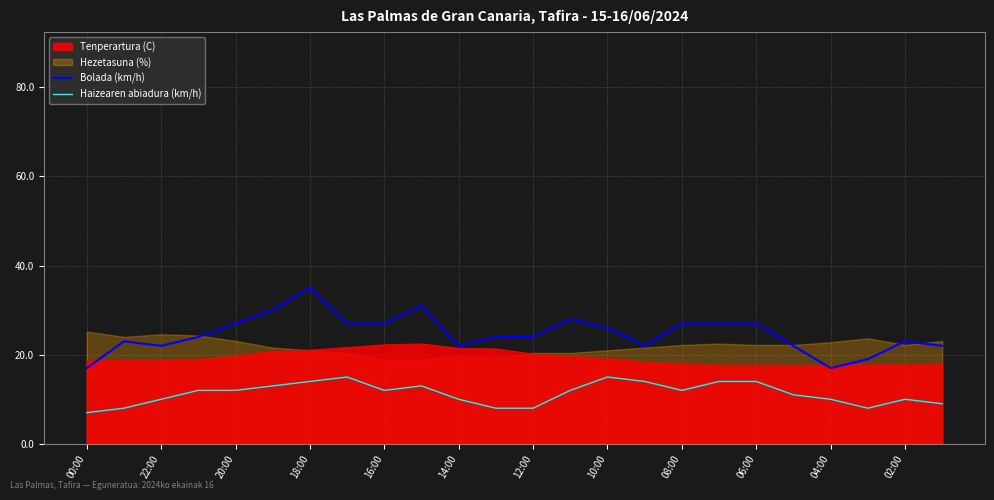

What is the sum of the Haizearen abiadura (km/h) values at 04:00 and 06:00?

24